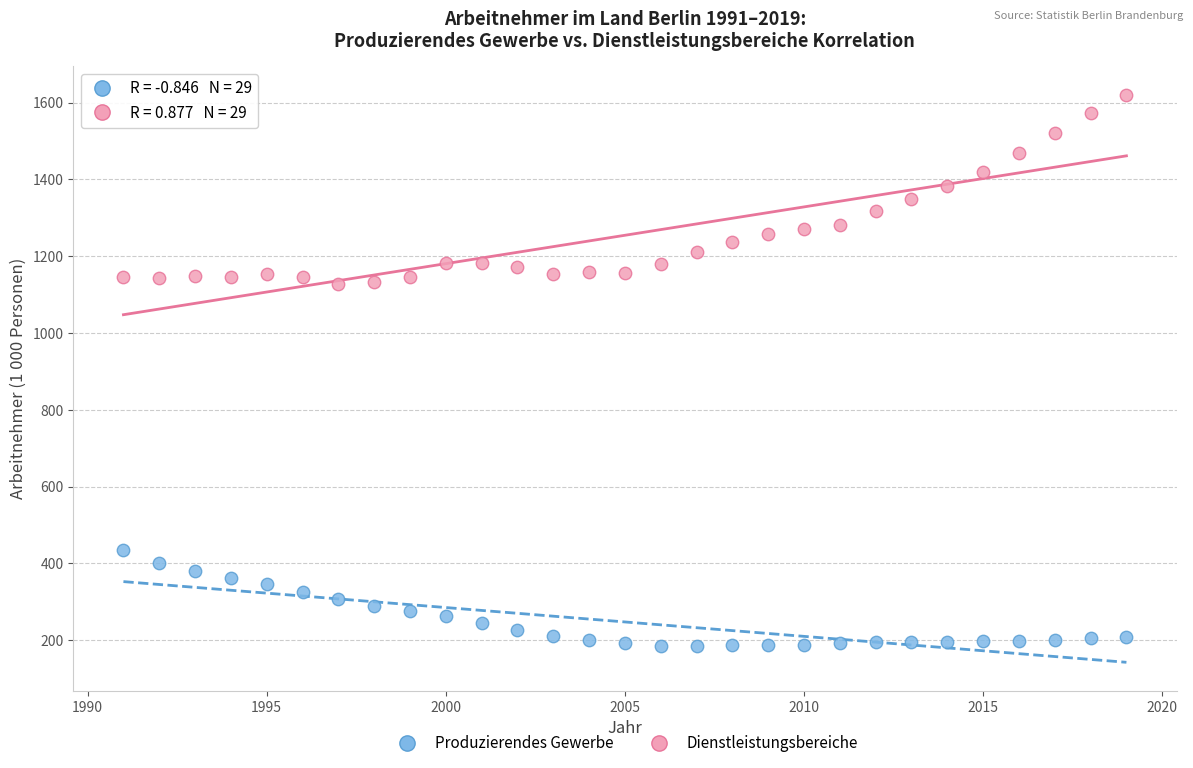

Which series reaches the maximum Y coordinate?

Dienstleistungsbereiche